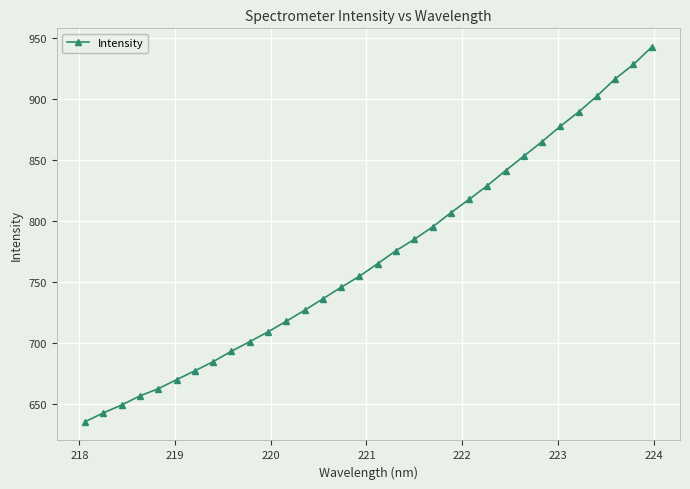

Reading left to right, transcribe all the data shown in this chart.

635.4	642.7	649.2	656.6	662.5	669.9	677.2	684.7	693.3	701.1	709.2	717.9	726.9	736.3	745.7	754.8	765.2	775.8	785.1	795.3	806.9	817.8	829.2	841.5	853.4	865.3	877.9	889.7	902.6	916.8	928.6	942.9